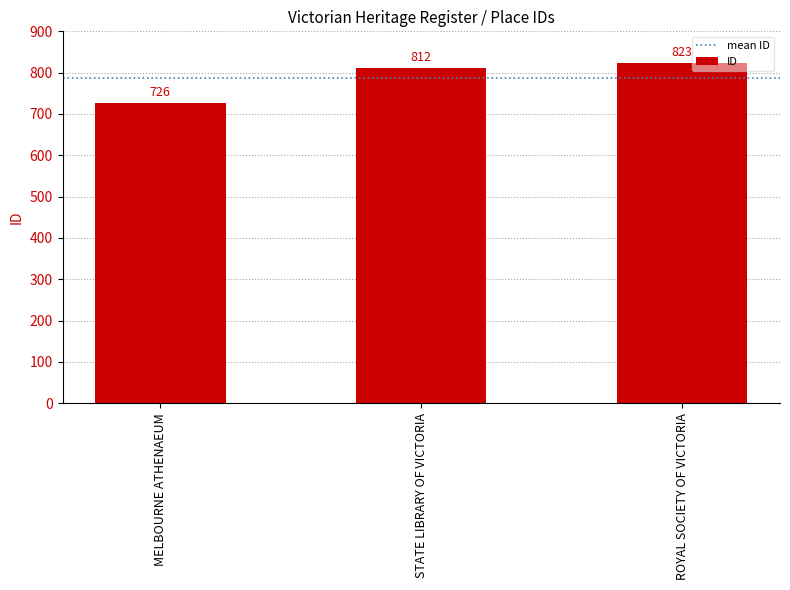

What is the minimum value shown in the chart?

726